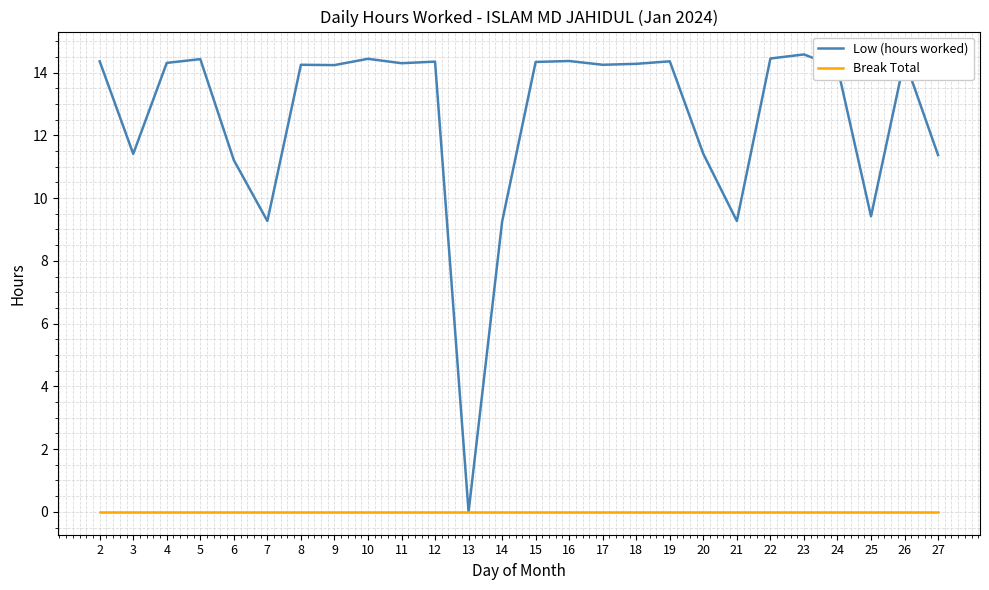

At how many categories does at least one series exceed 1?

25